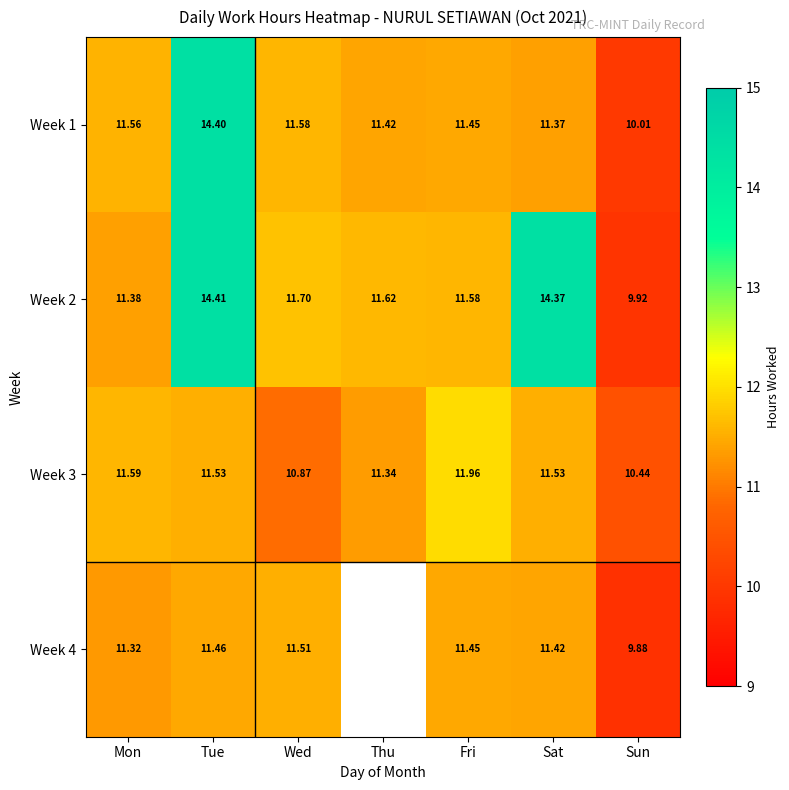

What is the maximum value for Week 1?

14.4